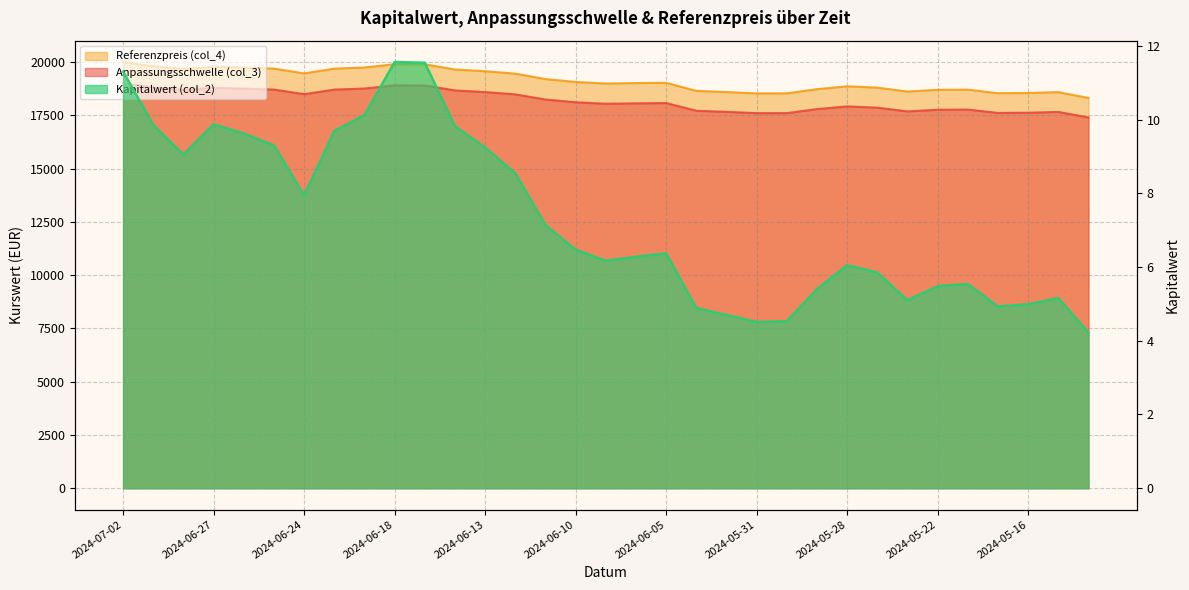

True or false: Referenzpreis (col_4) and Anpassungsschwelle (col_3) cross at least once.

False